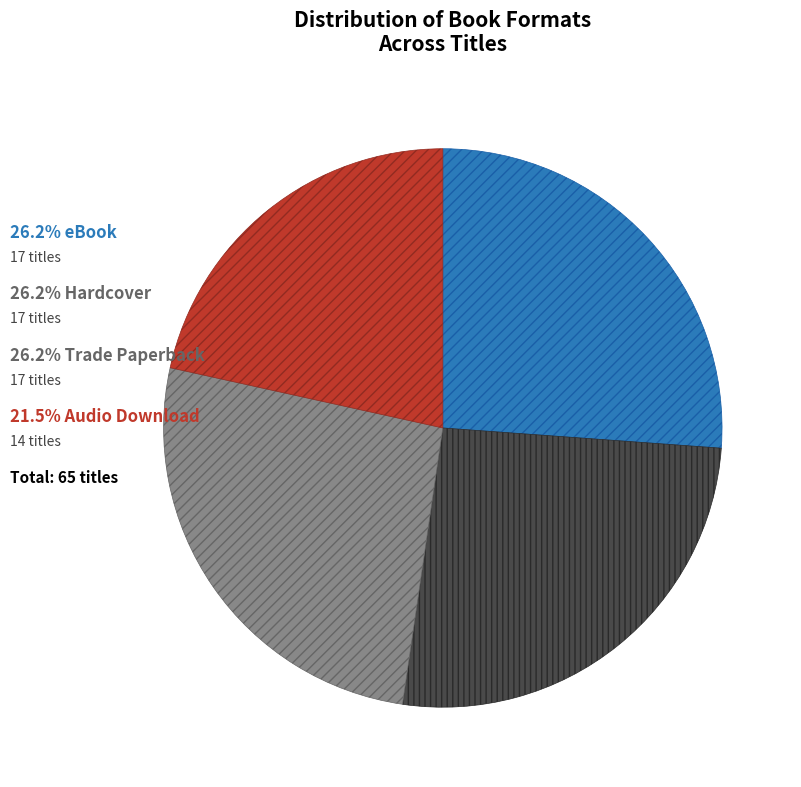

Does any single category account for the majority?

No